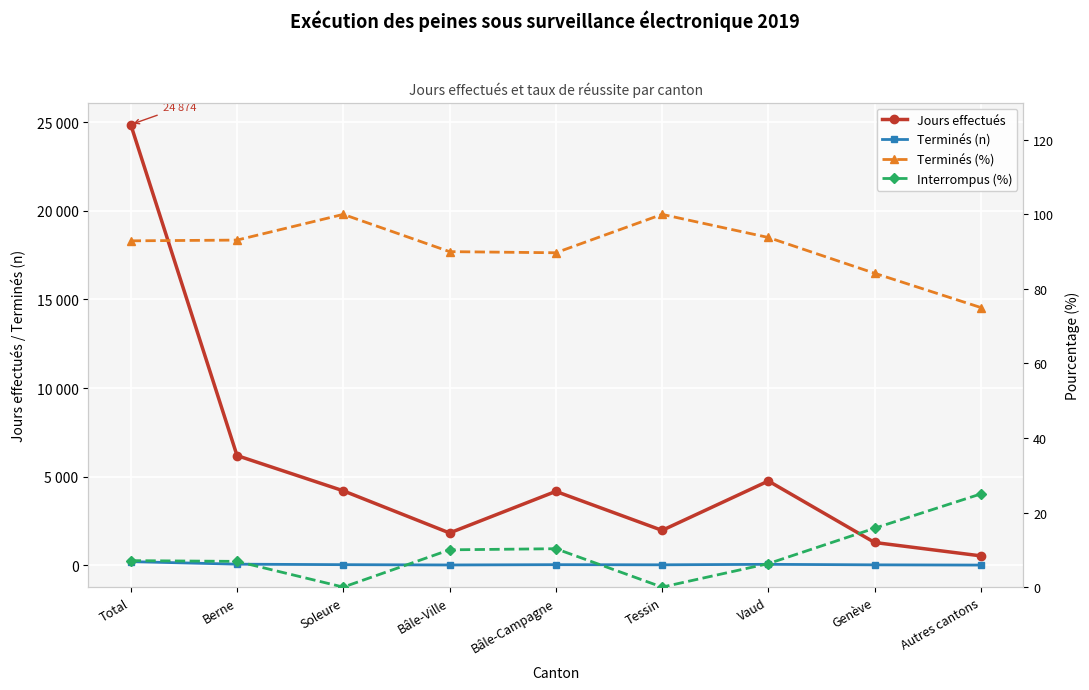

Which series has the largest range (max minus min)?

Jours effectués